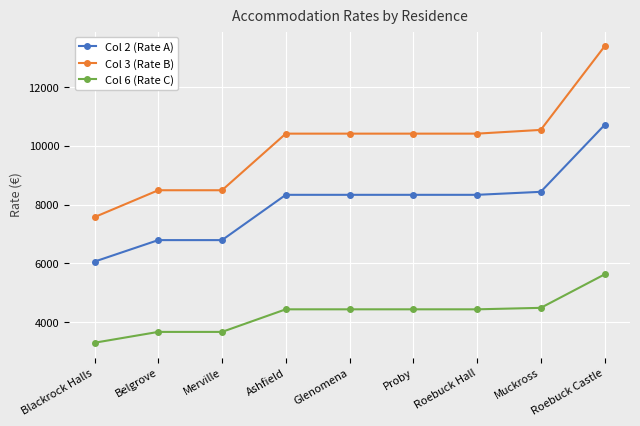

What is the spread (max minus min) of values at Proby?

5982.5